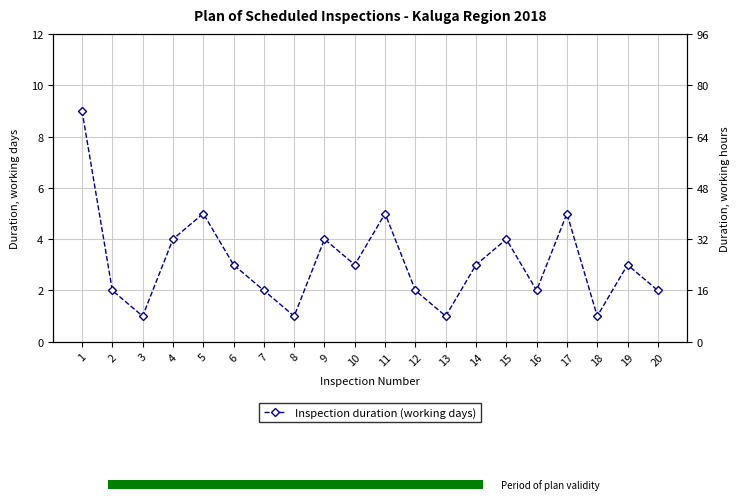

What is the difference between the maximum and second lowest values?

8